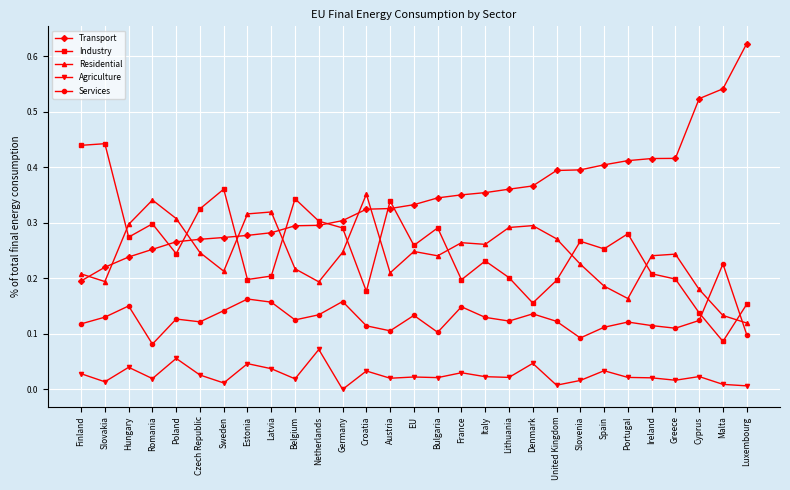

At Romania, list the series in order from largest to smallest.

Residential, Industry, Transport, Services, Agriculture